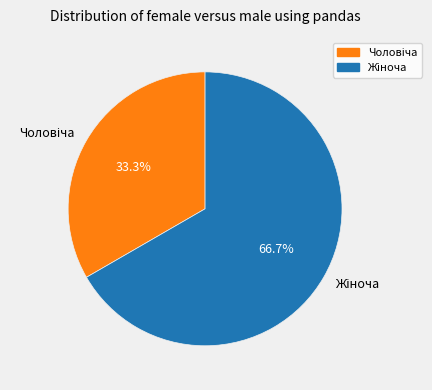

Is there any slice that represents more than half of the pie?

Yes